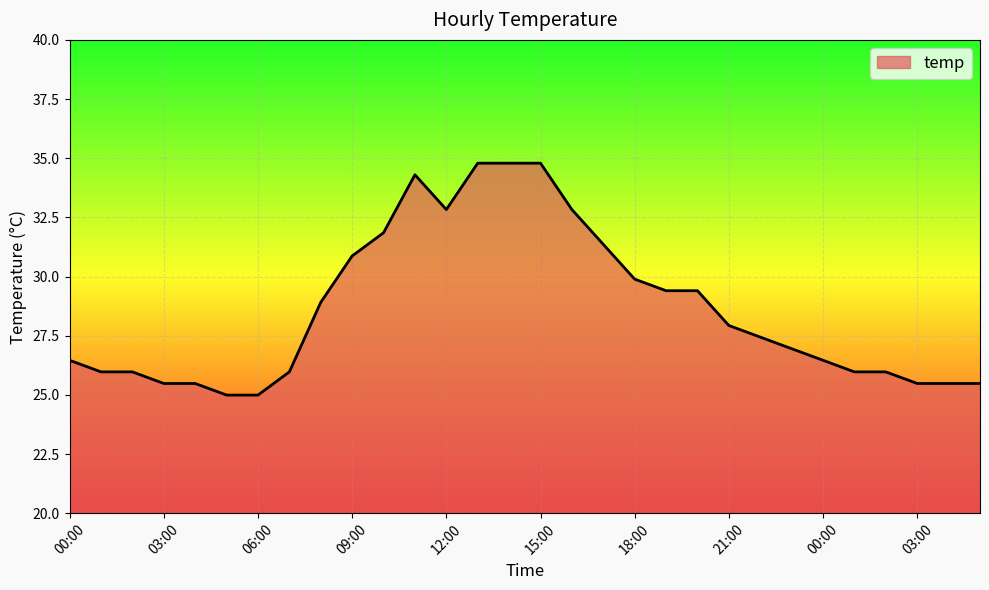

What is the difference between the maximum and minimum values?

9.8